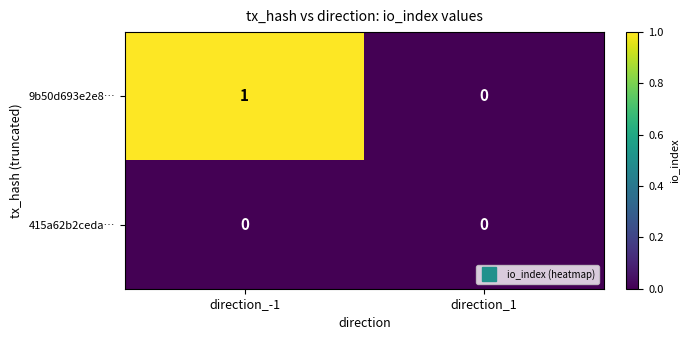

Is it true that 9b50d693e2e8… equals 1 at direction_-1?

True